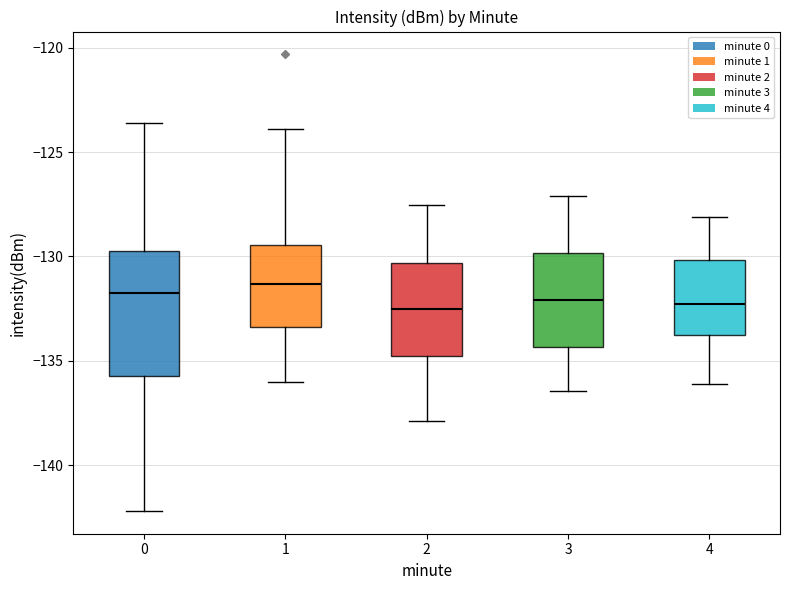

Reading left to right, transcribe this box plot: for each box, give where its median line is, the range the box spans, and where its two whiskers end, as read against the y-axis. The values are not printed on the chart, so give them approximately, as read against the axis.

0: median -131.5, box -135.5 to -129.5, whiskers -142.0 to -123.5
1: median -131.5, box -133.5 to -129.5, whiskers -136.0 to -124.0
2: median -132.5, box -135.0 to -130.5, whiskers -138.0 to -127.5
3: median -132.0, box -134.5 to -130.0, whiskers -136.5 to -127.0
4: median -132.5, box -134.0 to -130.0, whiskers -136.0 to -128.0